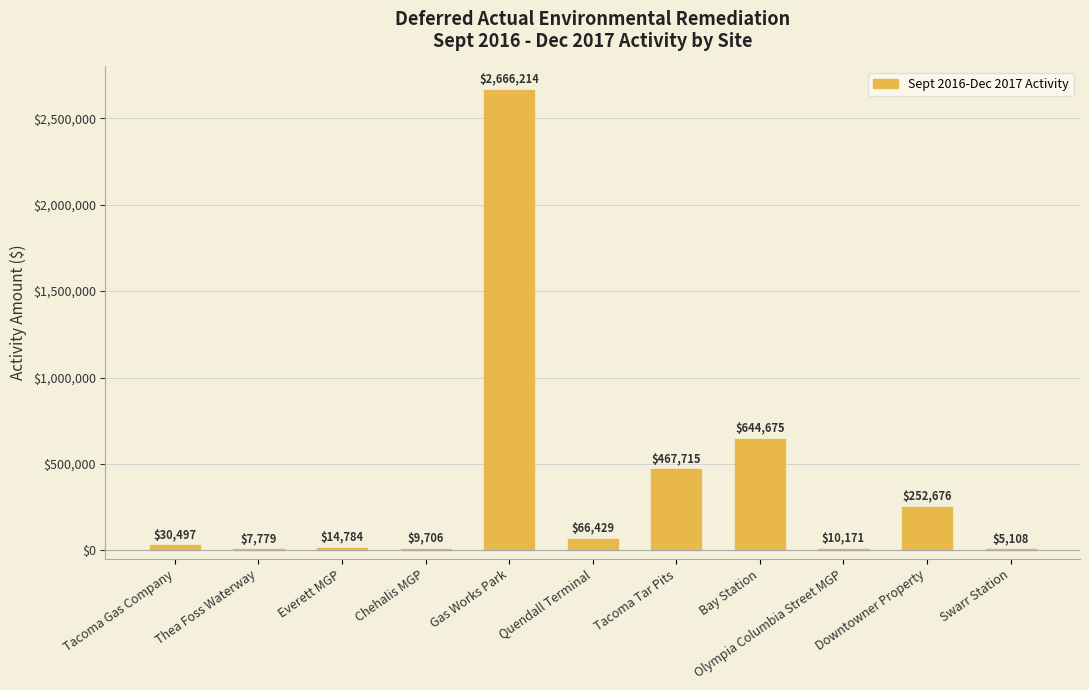

Approximately how many times larger is the value at Gas Works Park compared to Tacoma Tar Pits?

5.7